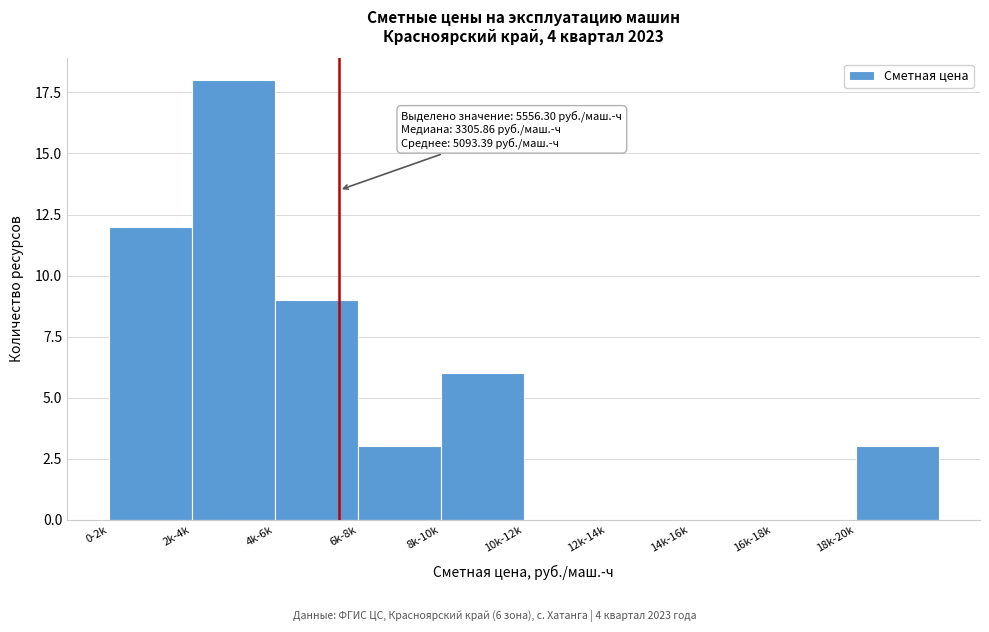

Reading right to left, what are all the values shown in this chart?

18k-20k=3	16k-18k=0	14k-16k=0	12k-14k=0	10k-12k=0	8k-10k=6	6k-8k=3	4k-6k=9	2k-4k=18	0-2k=12